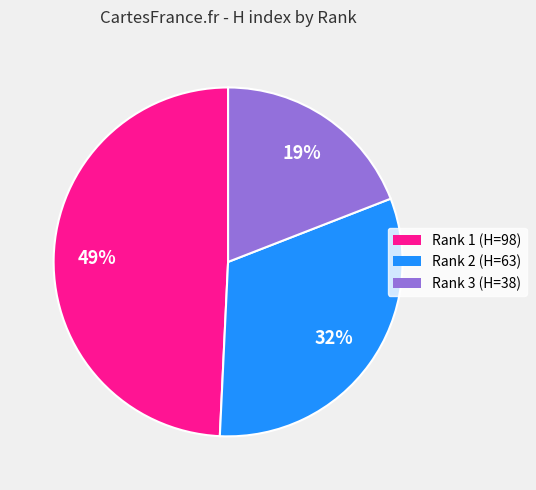

To the nearest percent, what is the combined percentage of Rank 3 (H=38) and Rank 2 (H=63)?

51%